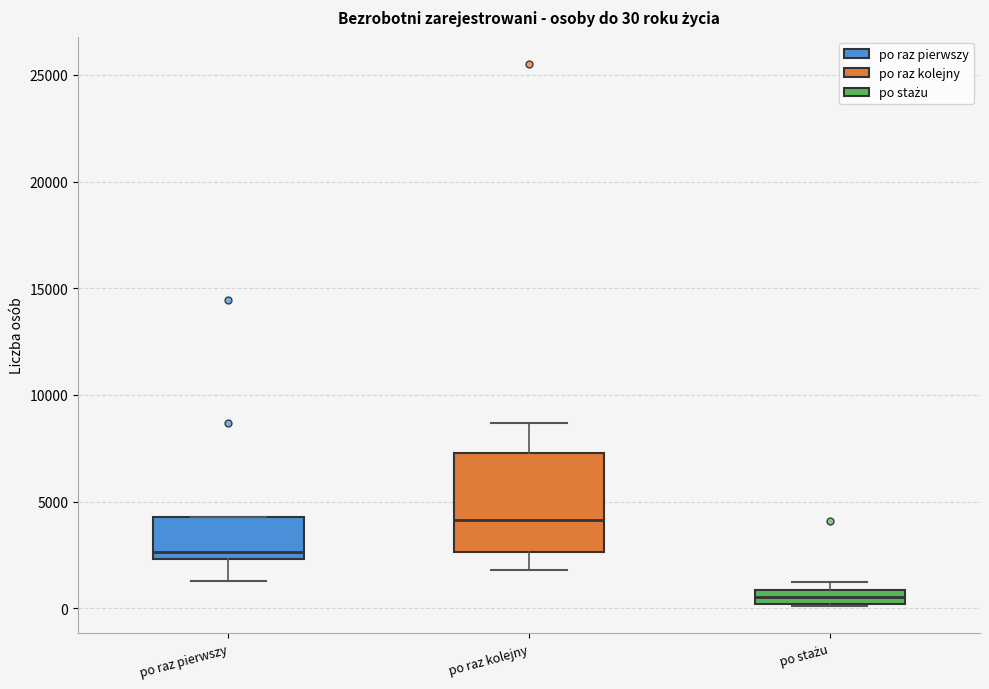

Comparing the boxes themselves (not the whiskers), which one is the tallest?

po raz kolejny